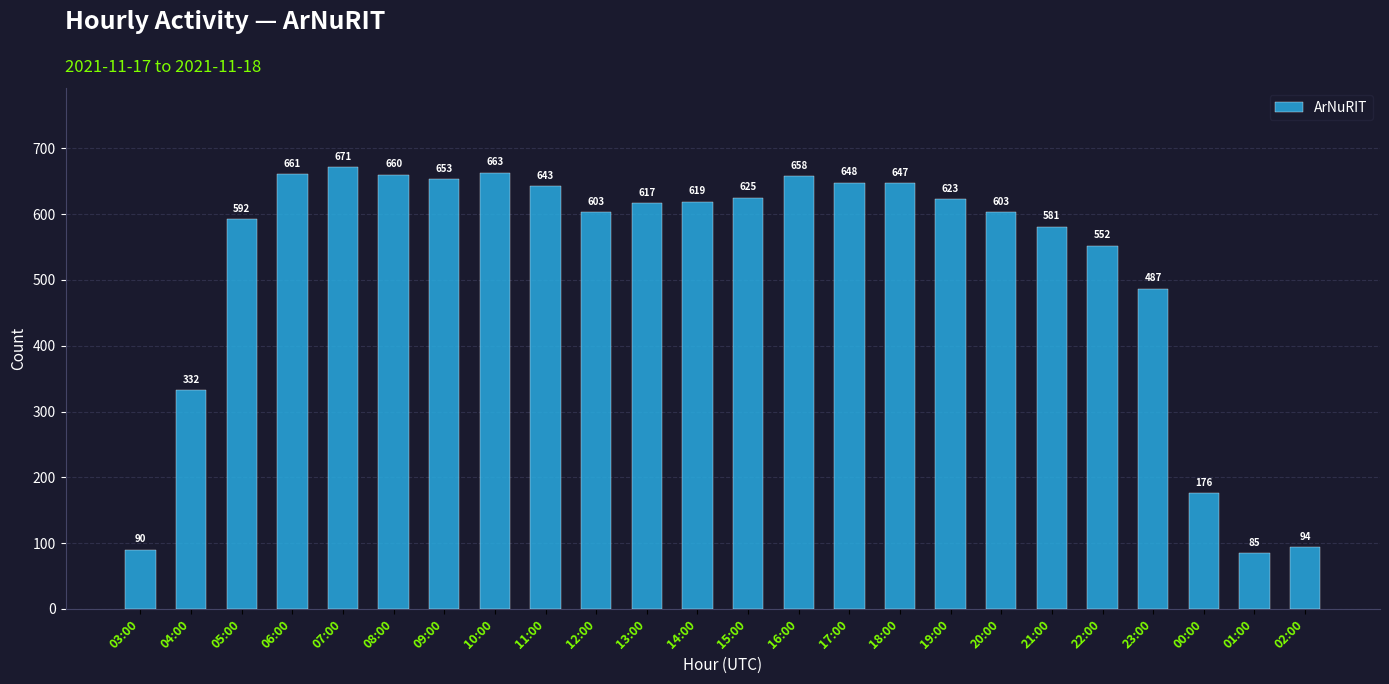

What is the change in value from 10:00 to 00:00?

-487